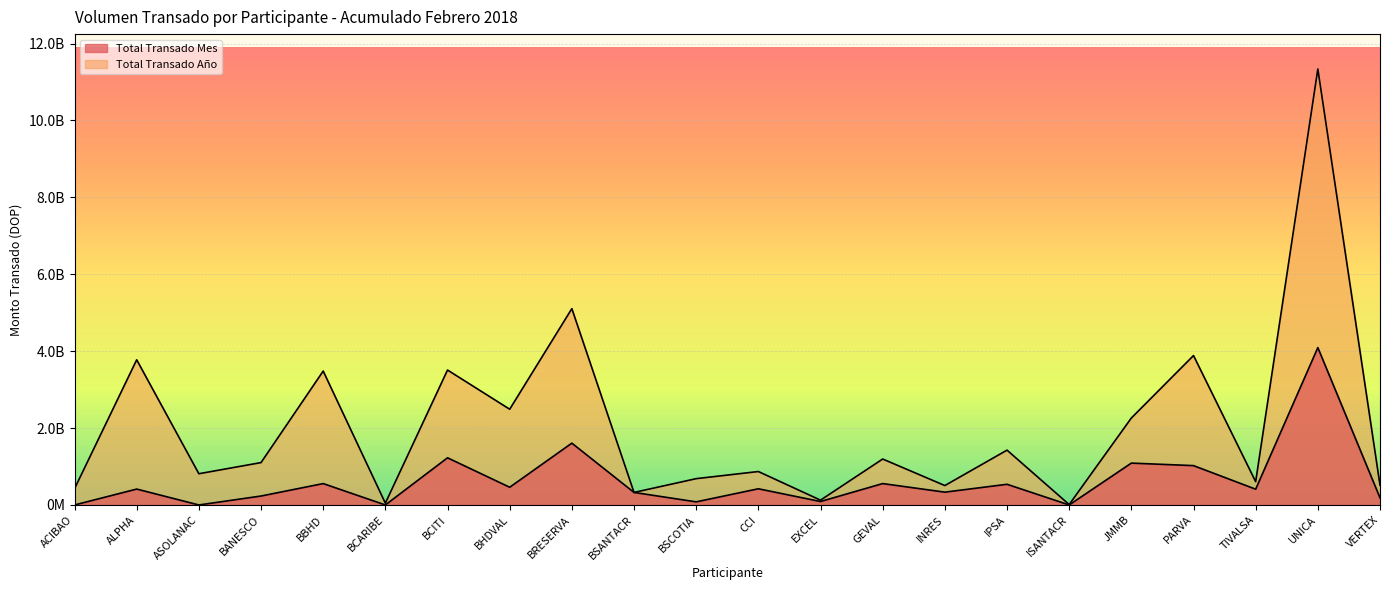

Between CCI and INRES, which series saw the biggest shift?

Total Transado Año